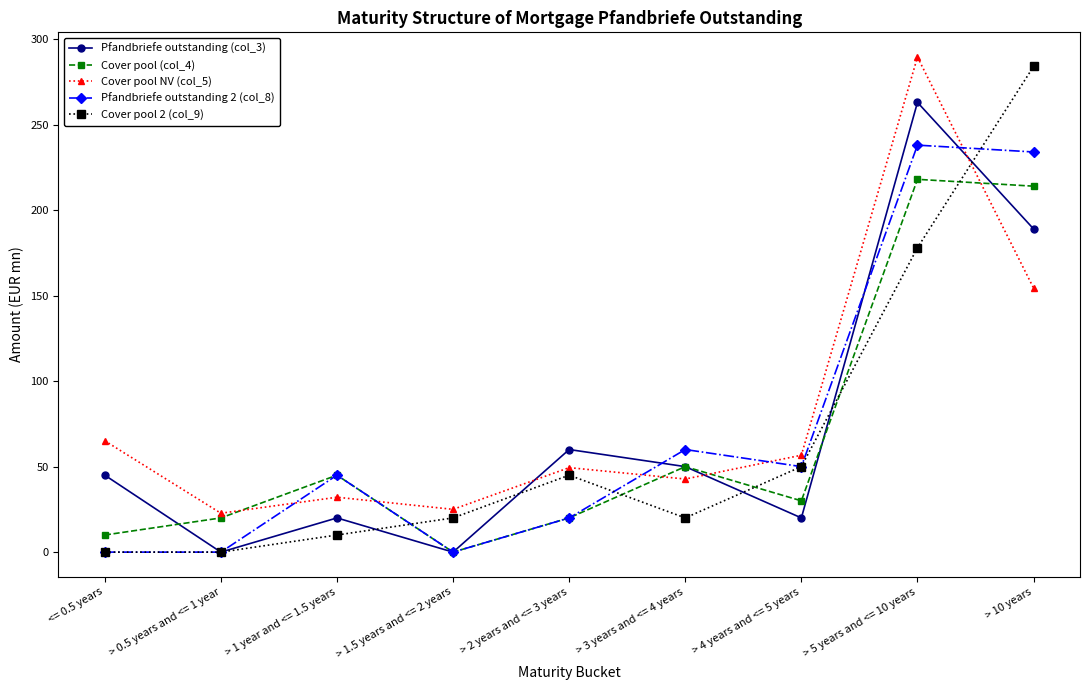

What are all the series names shown in the legend?

Pfandbriefe outstanding (col_3), Cover pool (col_4), Cover pool NV (col_5), Pfandbriefe outstanding 2 (col_8), Cover pool 2 (col_9)